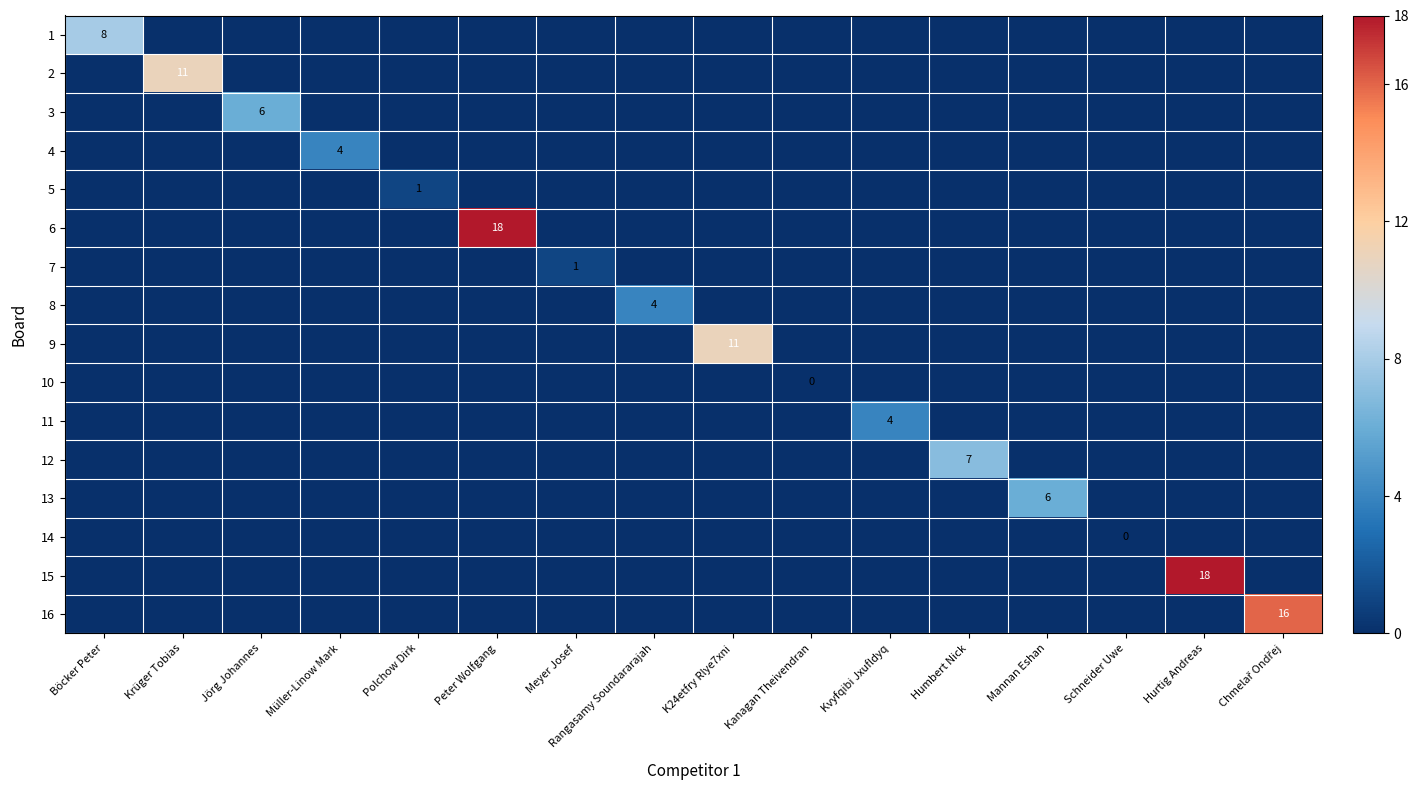

The 2 series shows 0 at Schneider Uwe. True or false?

True